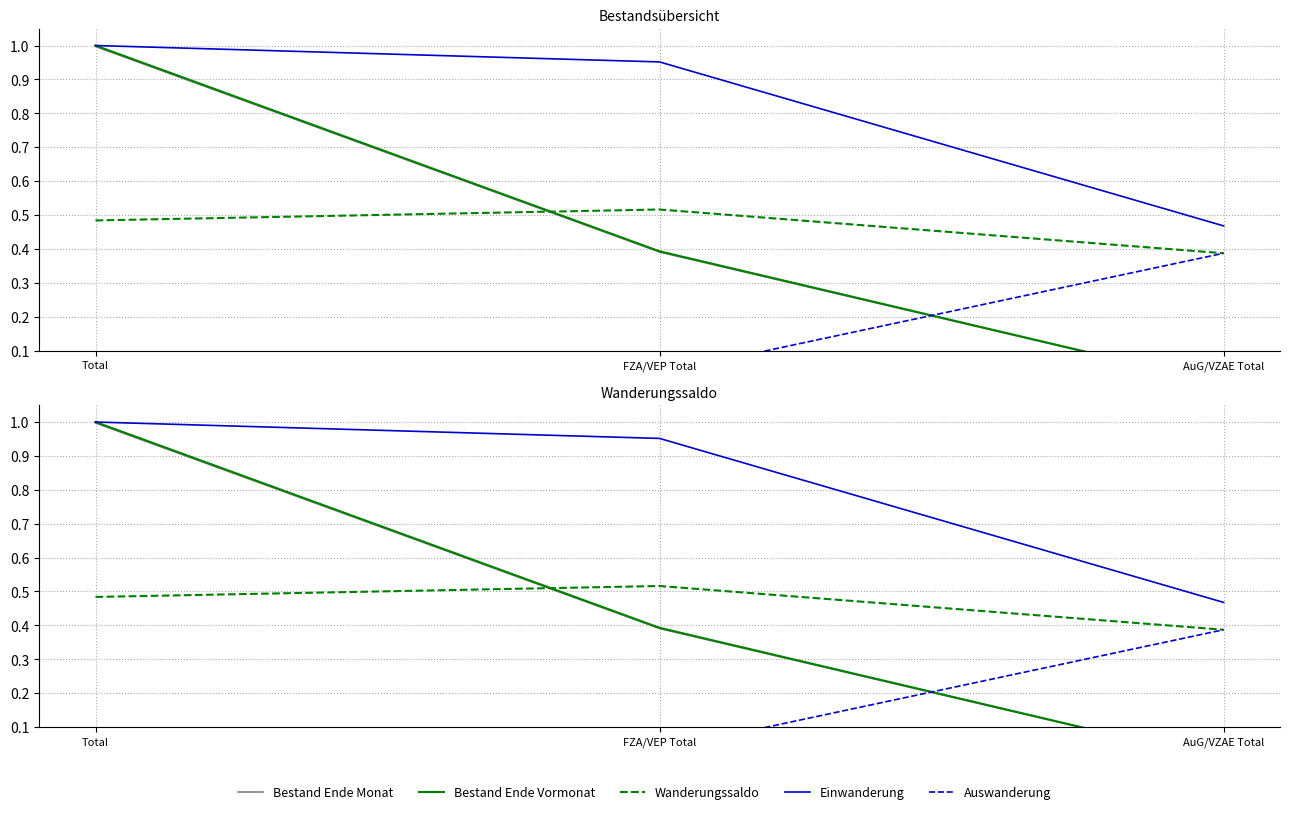

Which series has the largest range (max minus min)?

Bestand Ende Vormonat